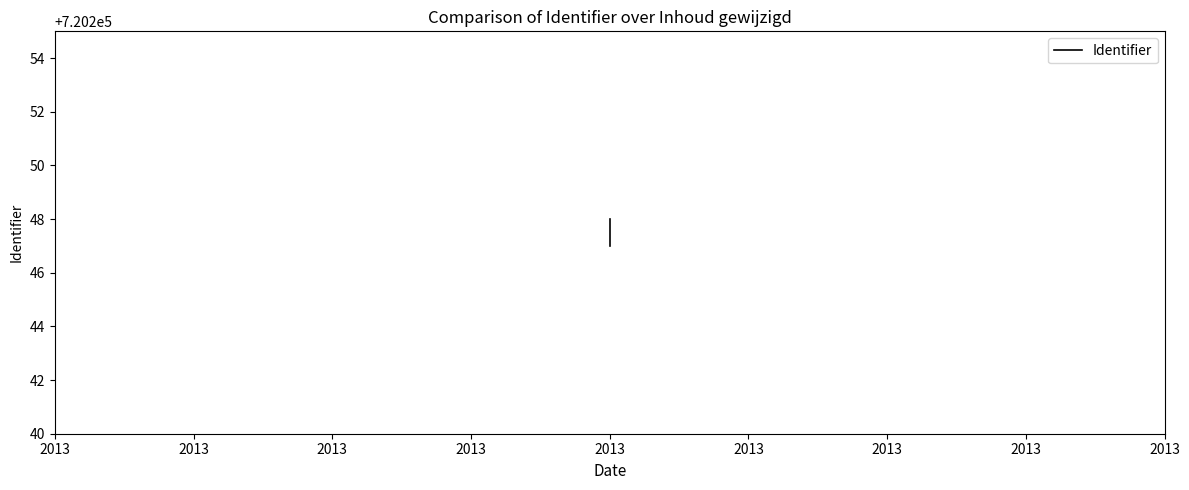

Reading left to right, transcribe all the data shown in this chart.

720247	720248